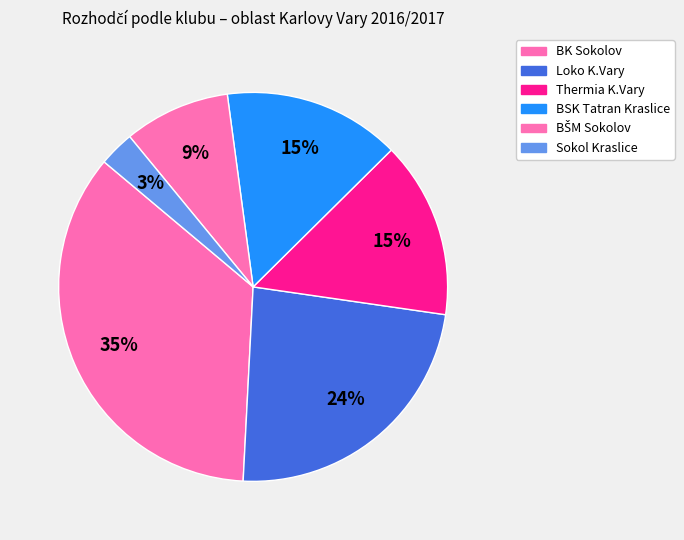

Is it true that Loko K.Vary is 16% of the pie?

False